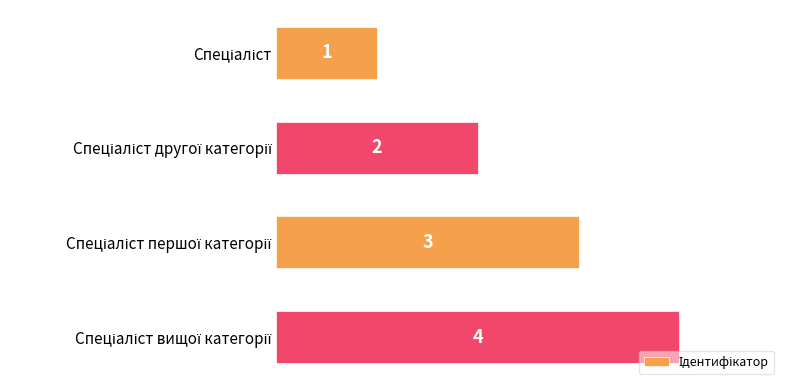

What is the sum of all values?

10